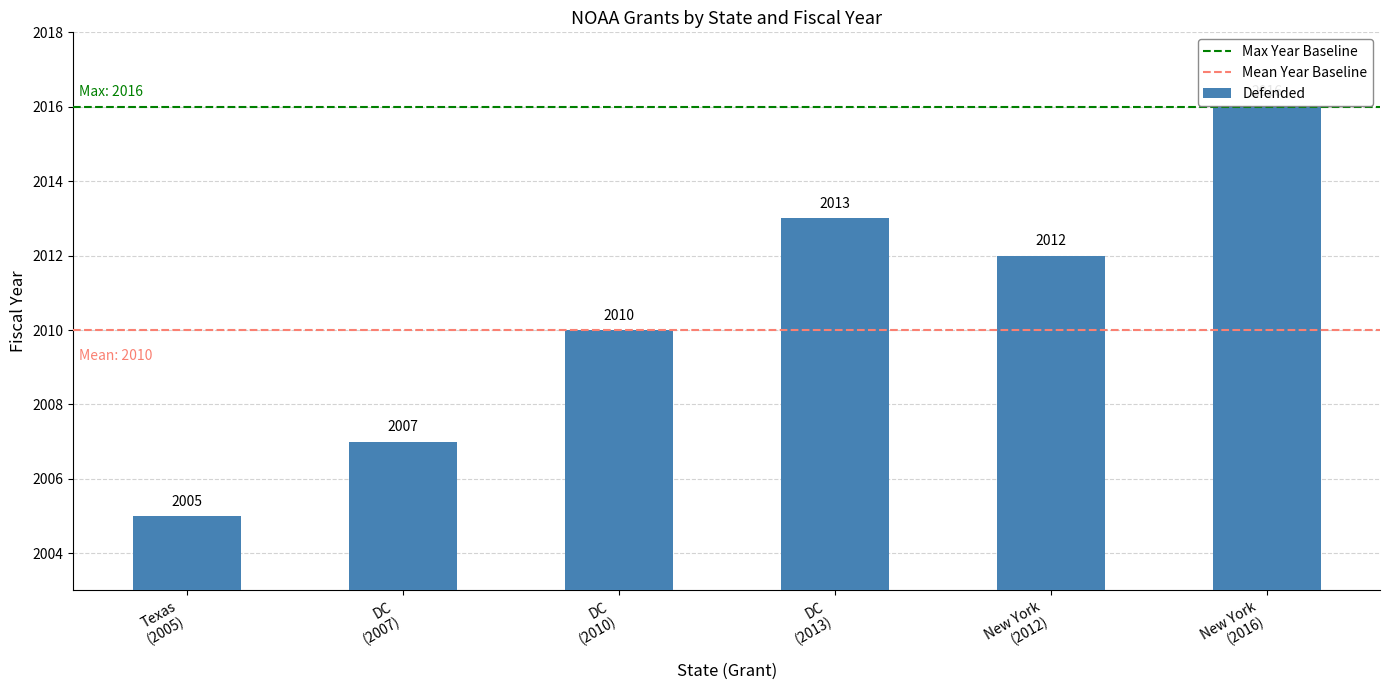

Reading right to left, list all the values displayed in this chart.

2016	2012	2013	2010	2007	2005